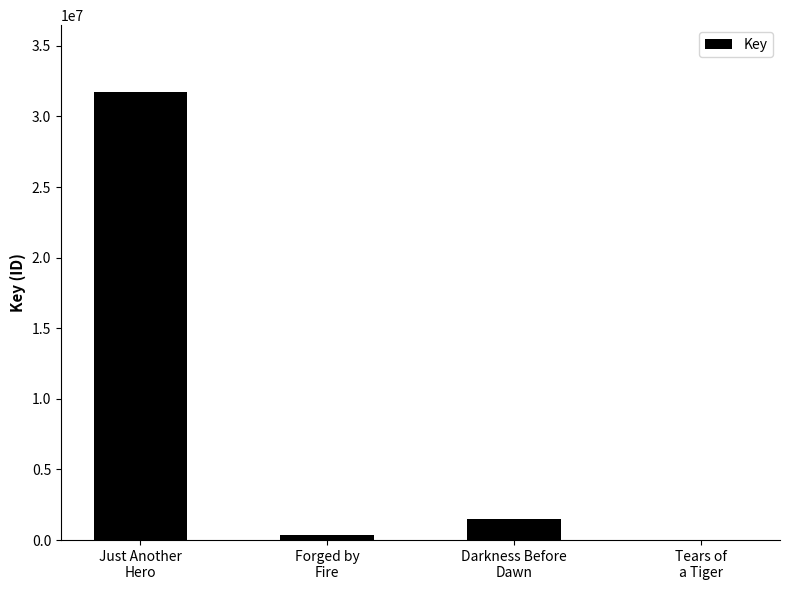

Reading left to right, what are all the values shown in this chart?

31704092	336523	1523915	5528